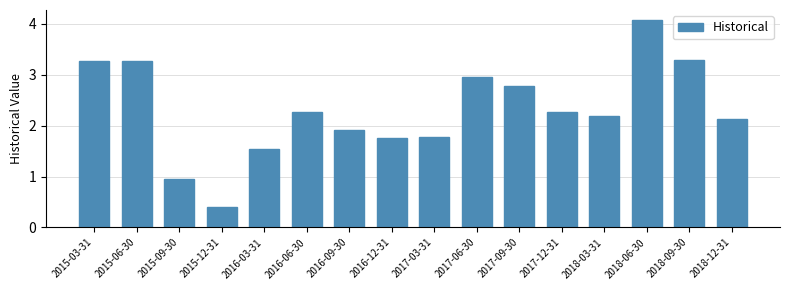

What is the sum of the values at 2015-09-30 and 2018-06-30?

5.0